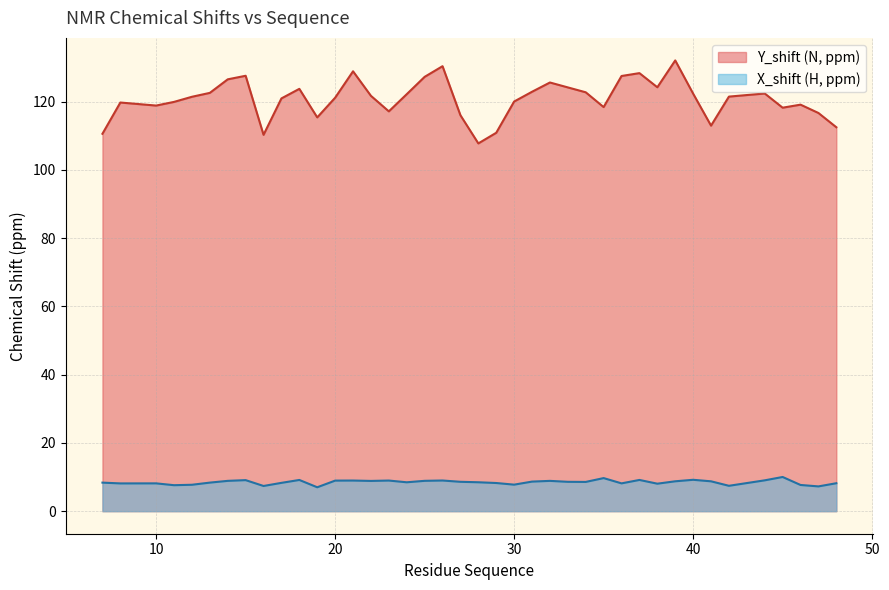

True or false: Y_shift and X_shift cross at least once.

False